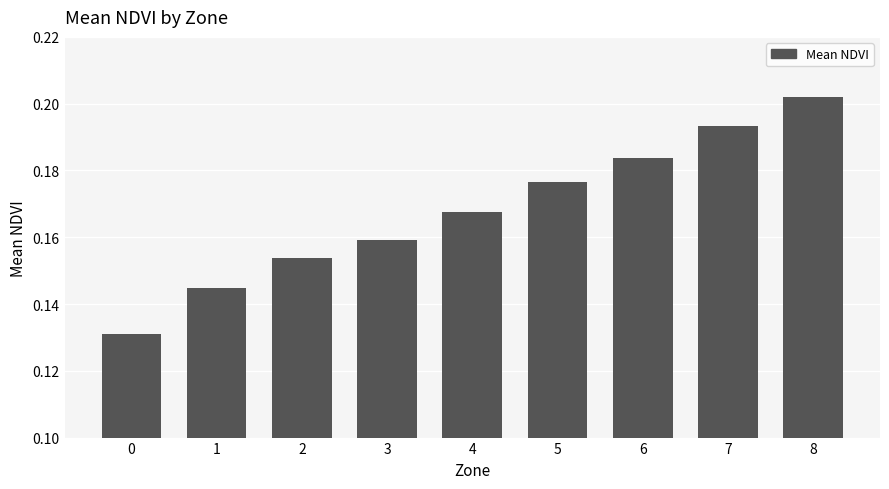

Count the number of data series in this chart.

1